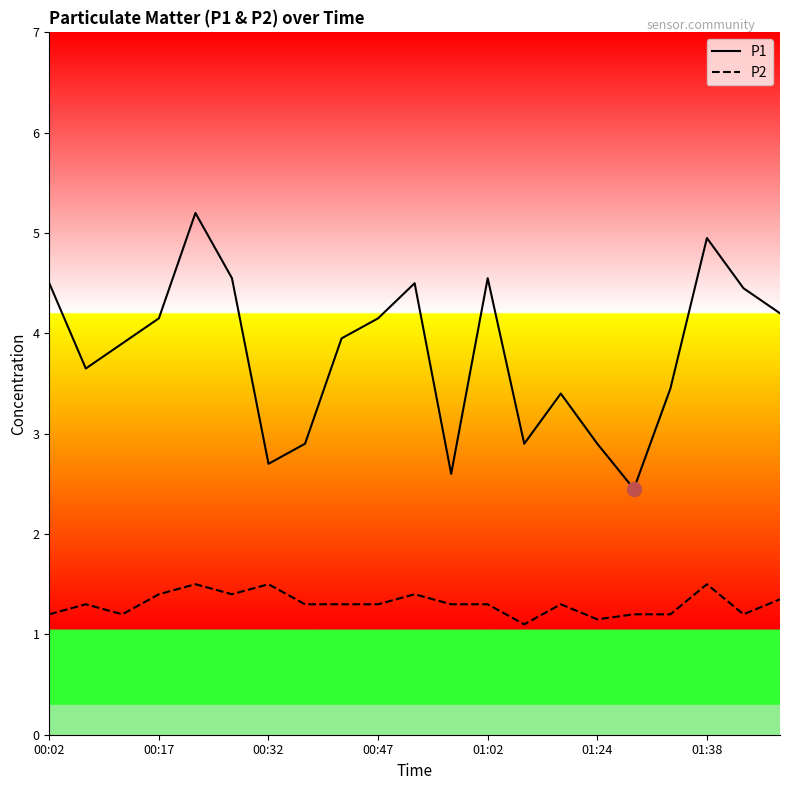

List the series in order of their overall mean, lowest first.

P2, P1